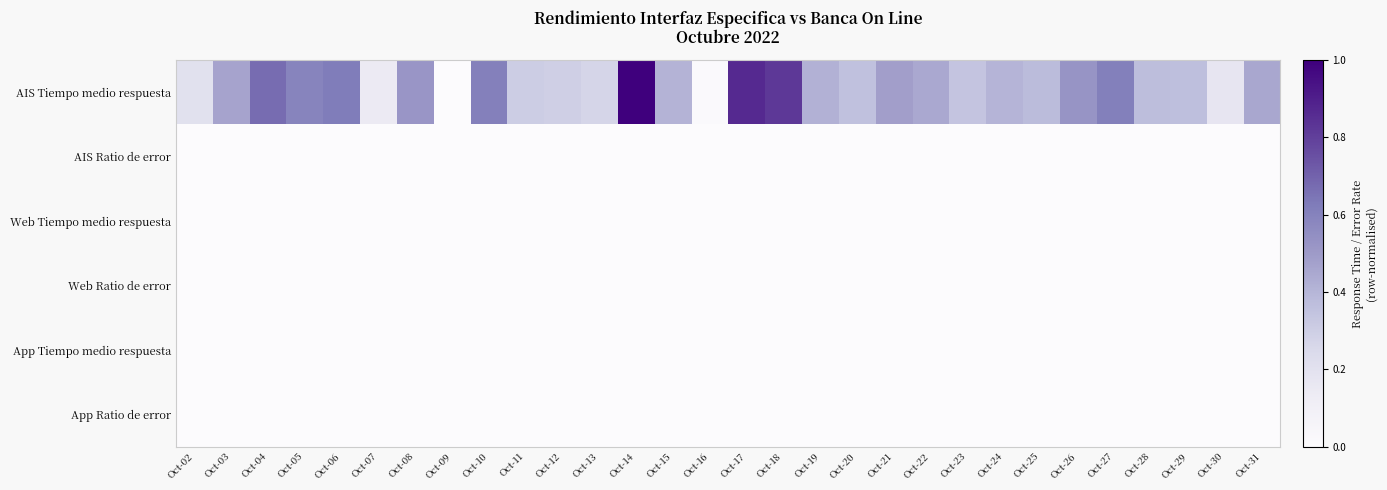

At Oct-06, list the series in order from smallest to largest.

AIS Ratio de error, Web Tiempo medio respuesta, Web Ratio de error, App Tiempo medio respuesta, App Ratio de error, AIS Tiempo medio respuesta